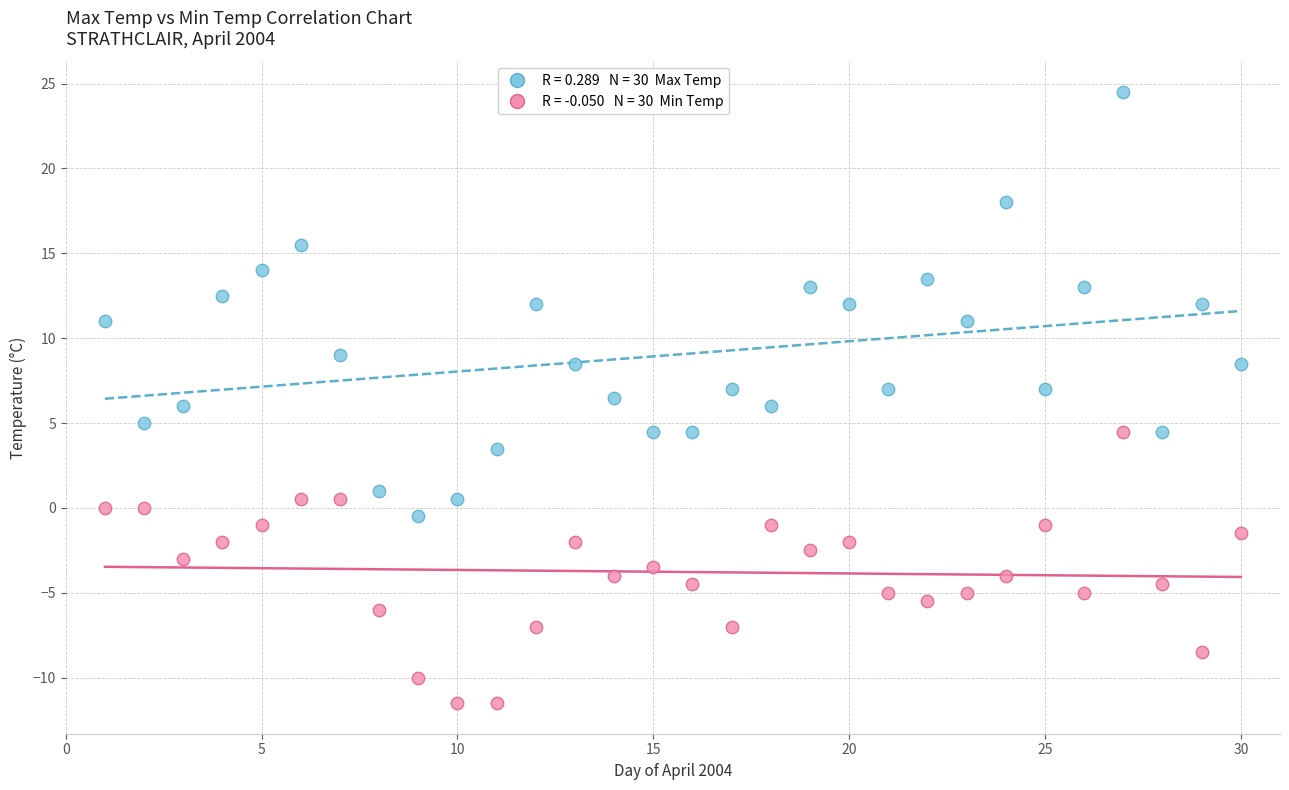

Across all data points, what is the range of X values (max minus min)?

29.0